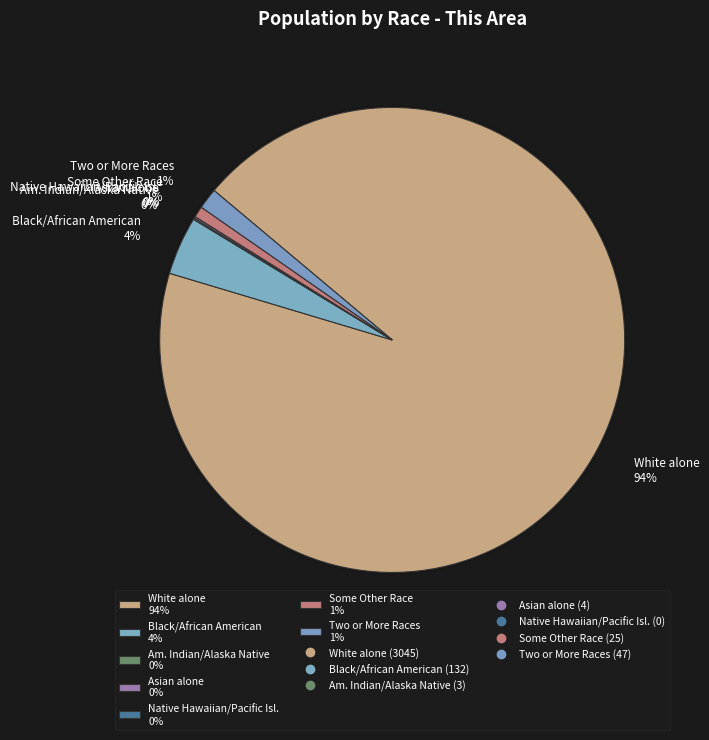

What is the change in value from White alone to Black or African American alone?

-2913